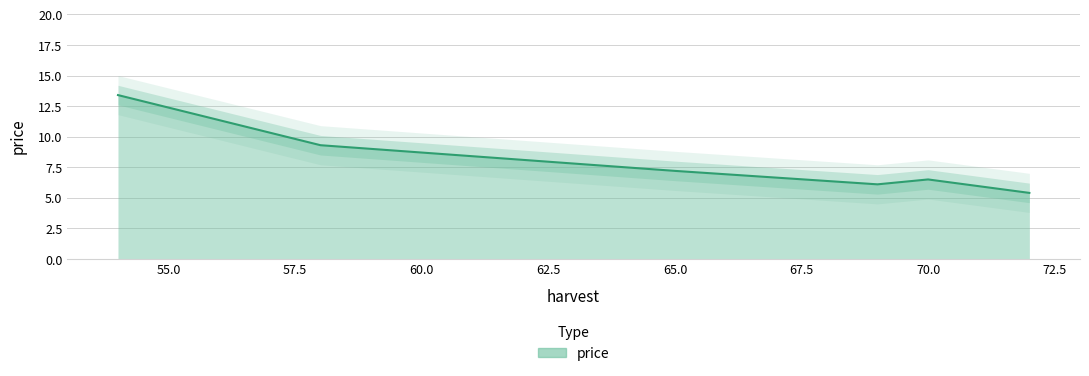

Rank the categories by value from highest to lowest.

54, 58, 65, 70, 69, 72